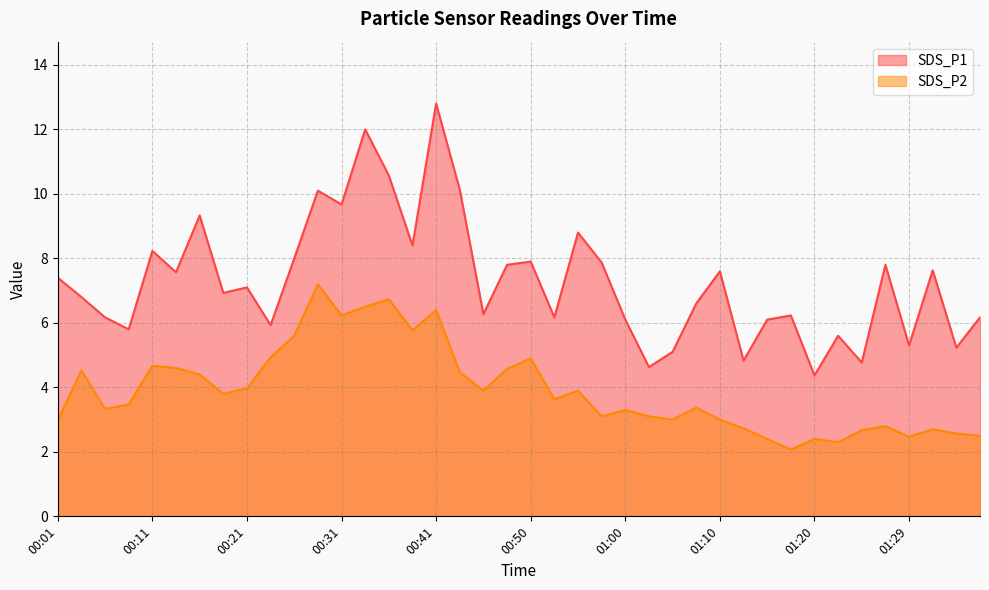

At 00:19, list the series in order from smallest to largest.

SDS_P2, SDS_P1